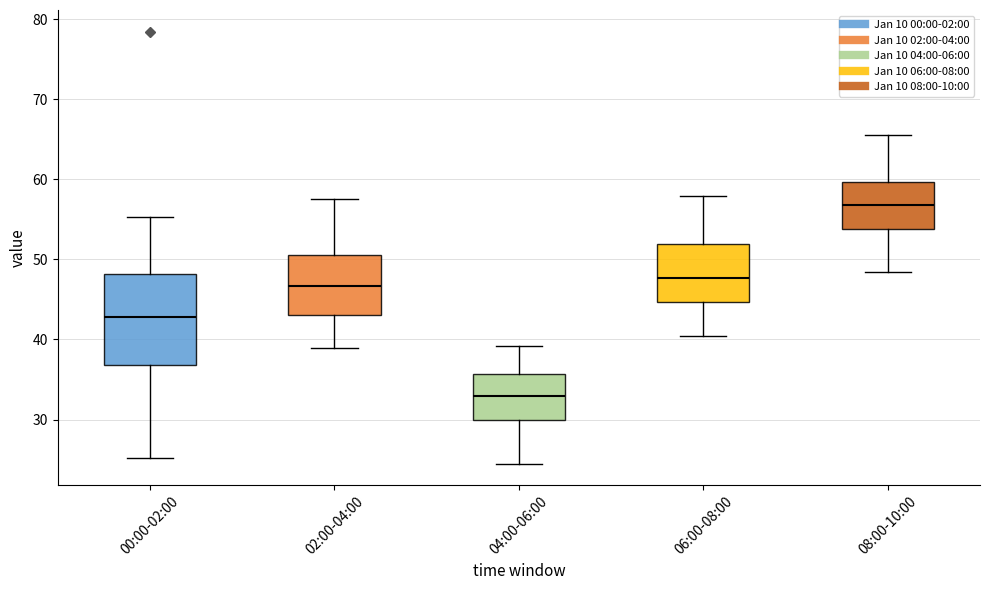

Which box is the tallest, from its lower edge to its upper edge?

00:00-02:00